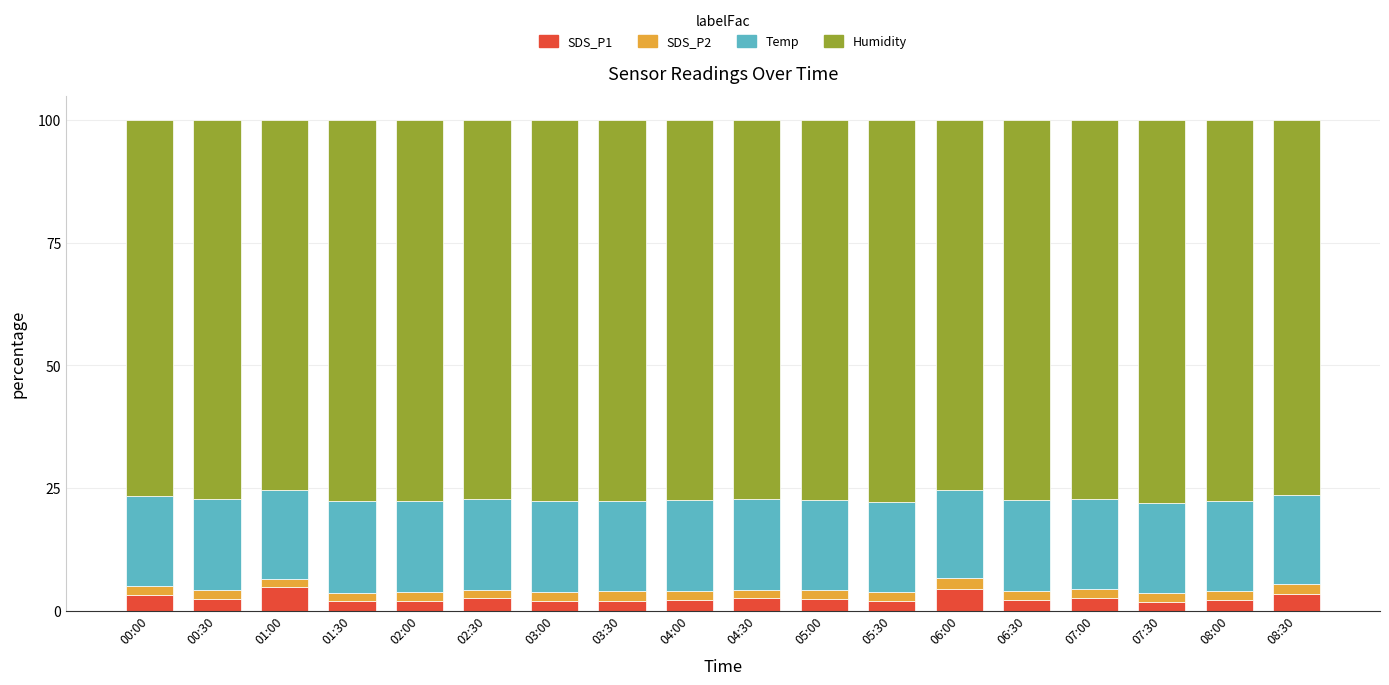

How many bars are there in total?

18